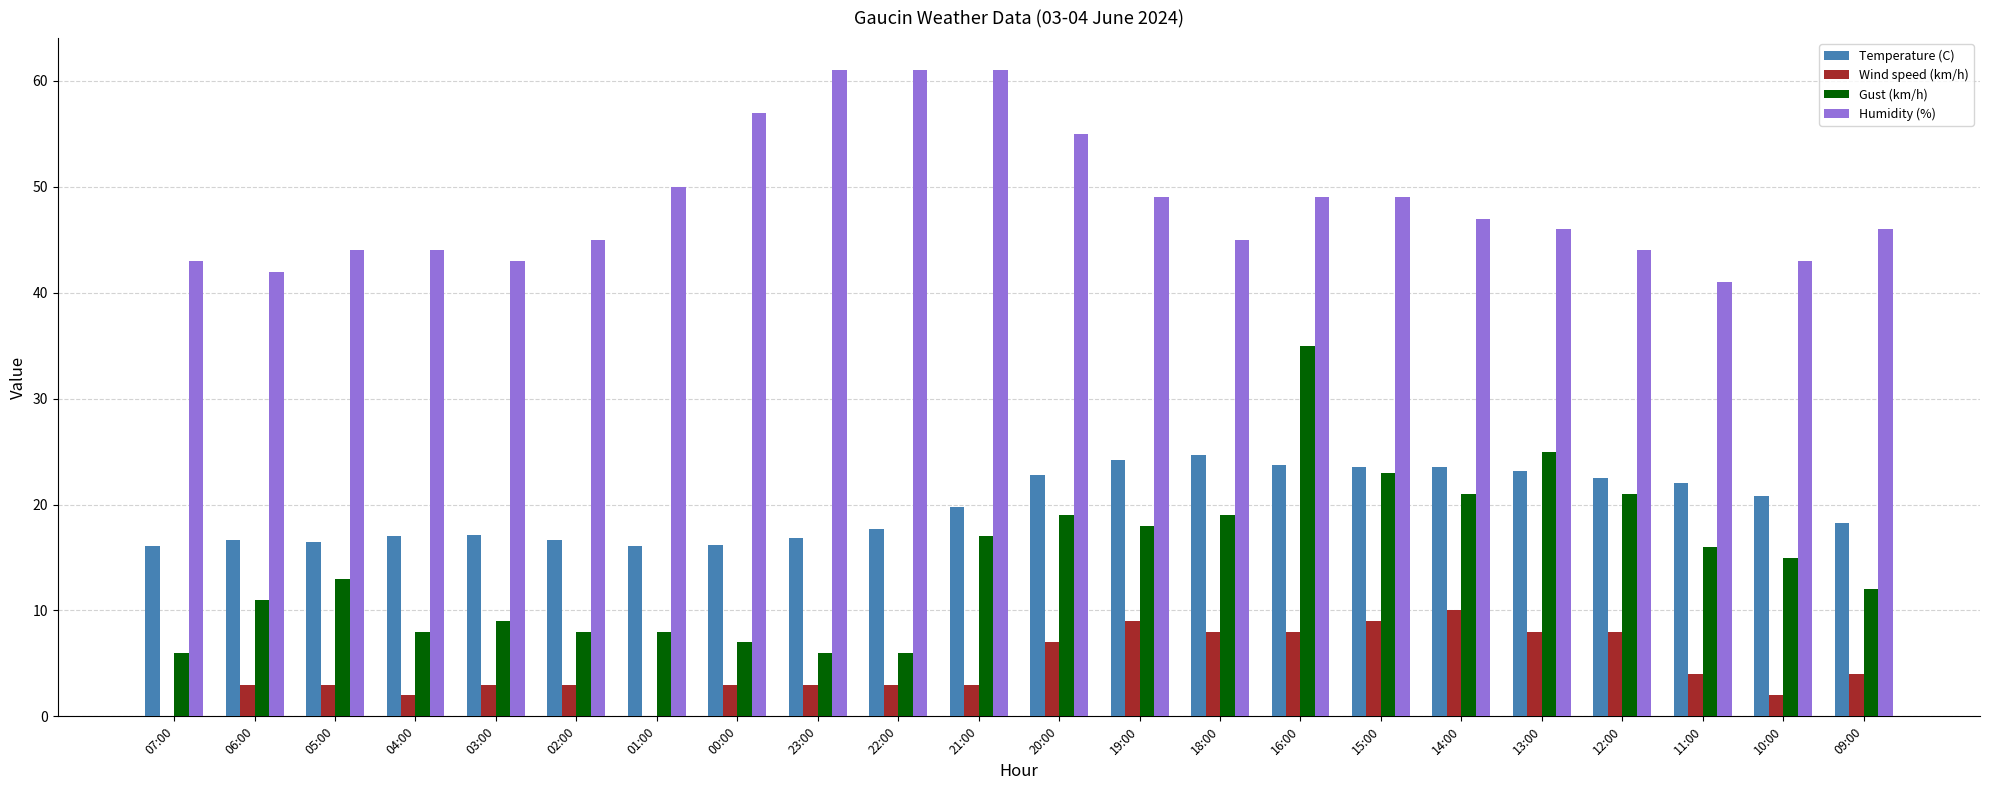

Which series has the largest range (max minus min)?

Gust (km/h)